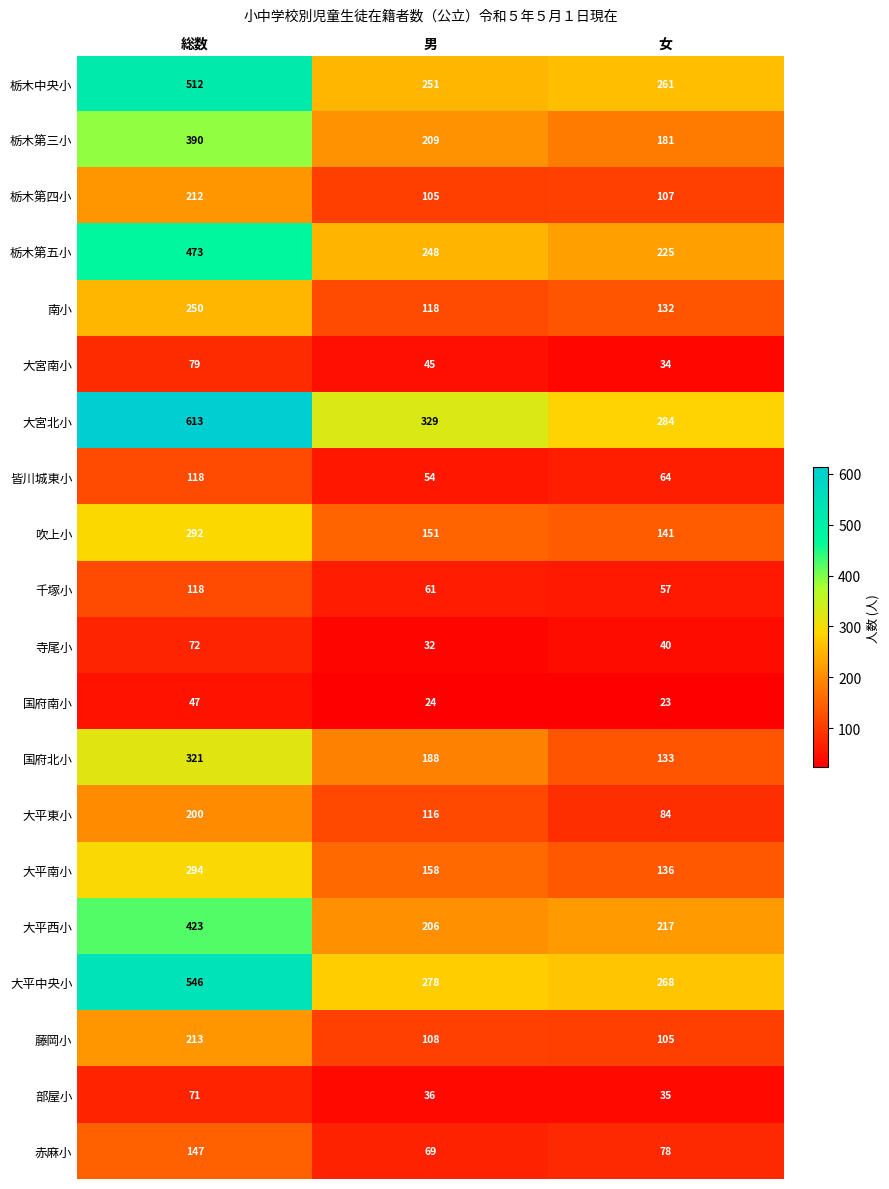

Which label corresponds to the smallest value in the chart?

女